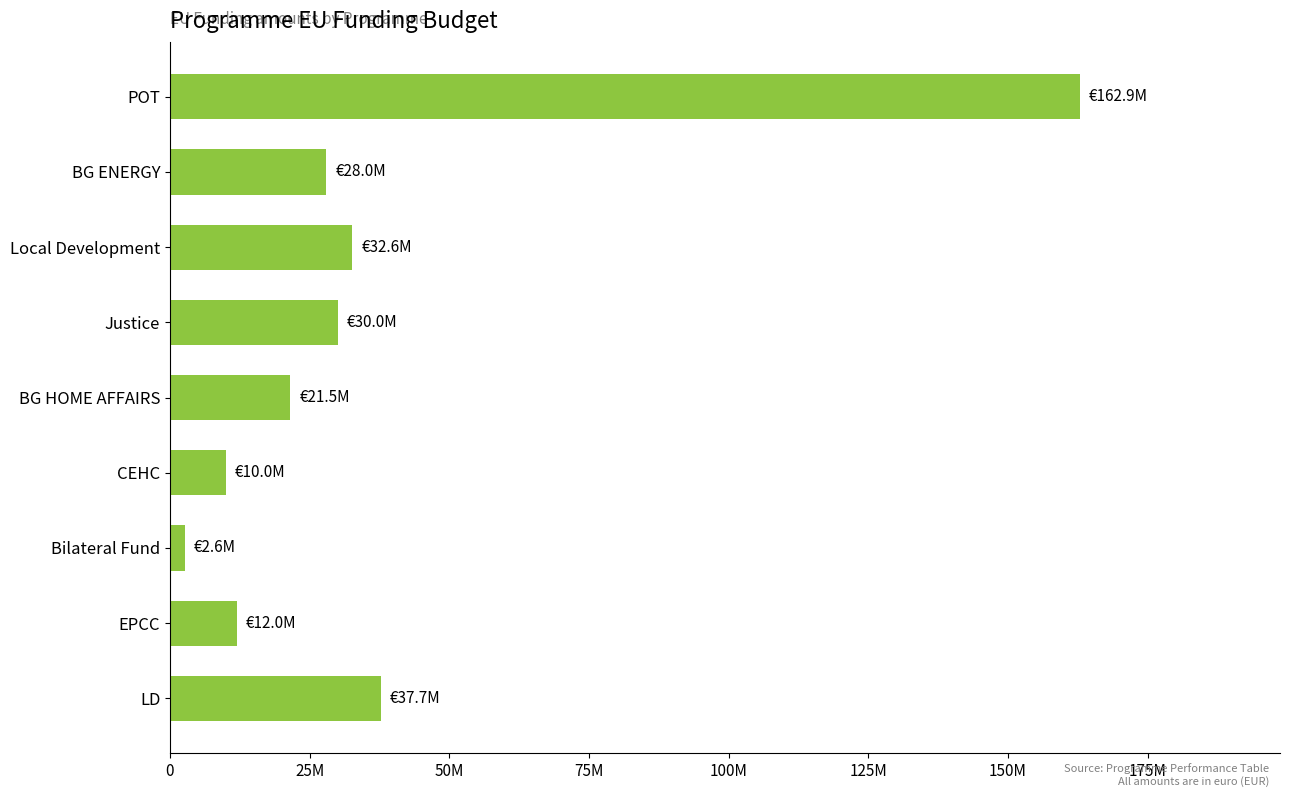

Rank the categories by value from lowest to highest.

Bilateral Fund, CEHC, EPCC, BG HOME AFFAIRS, BG ENERGY, Justice, Local Development, LD, POT